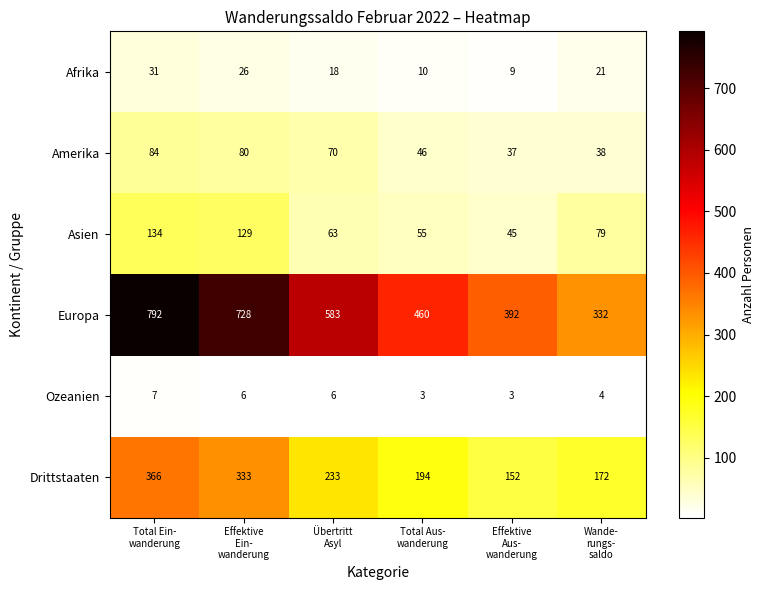

Rank the series by their maximum value, from highest to lowest.

Europa, Drittstaaten, Asien, Amerika, Afrika, Ozeanien